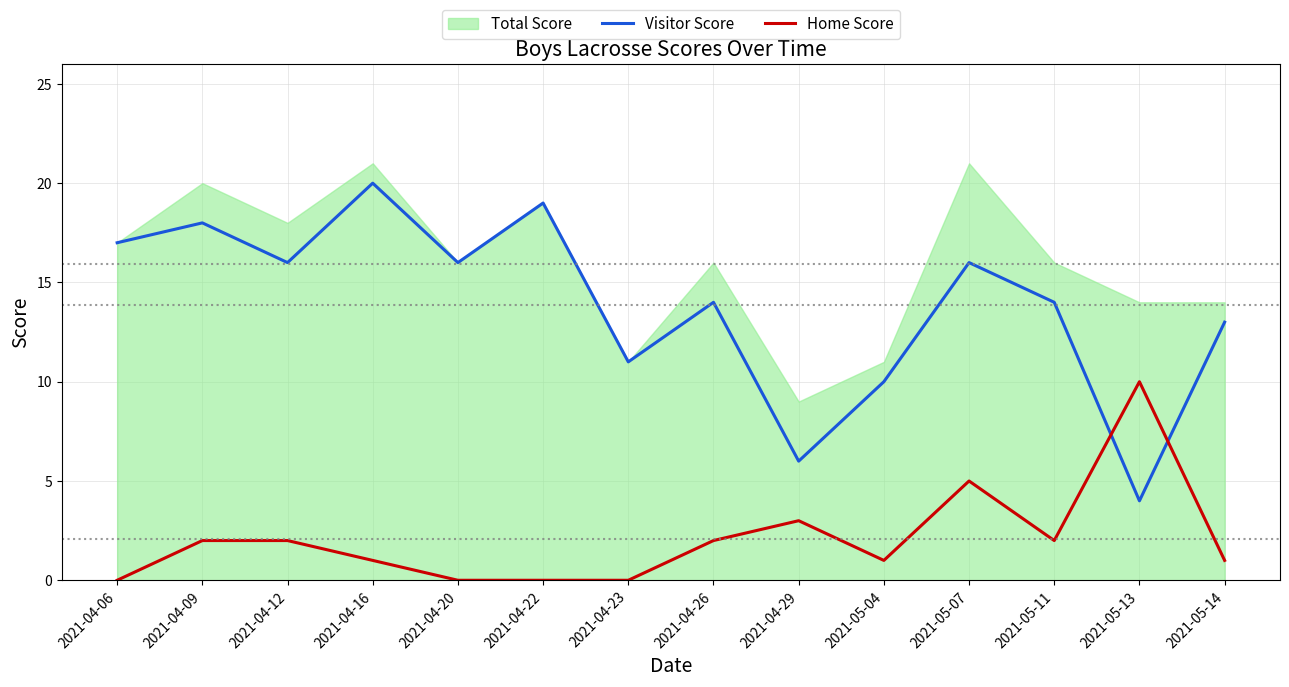

Which series has the widest spread of values?

Visitor Score